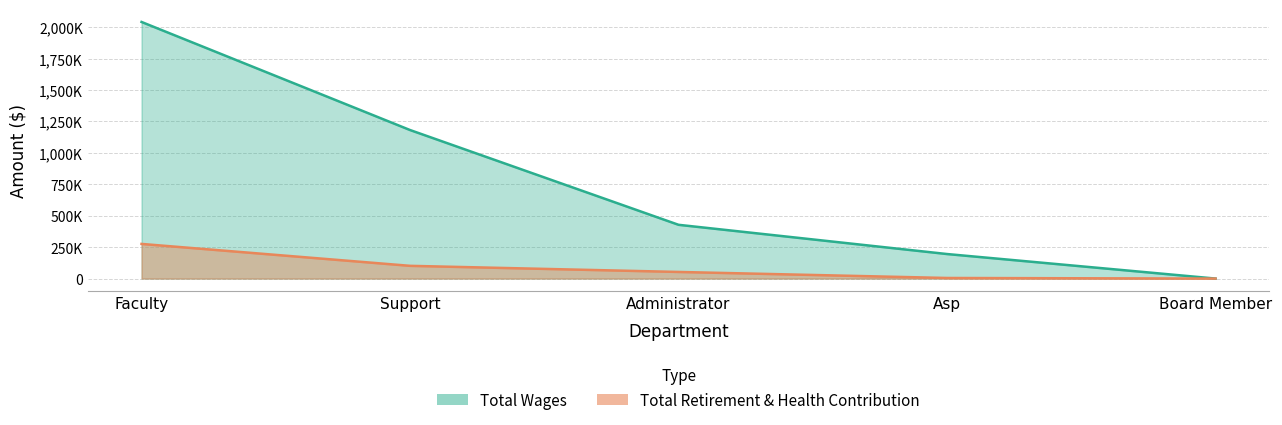

Rank the series by their maximum value, from lowest to highest.

Total Retirement & Health Contribution, Total Wages